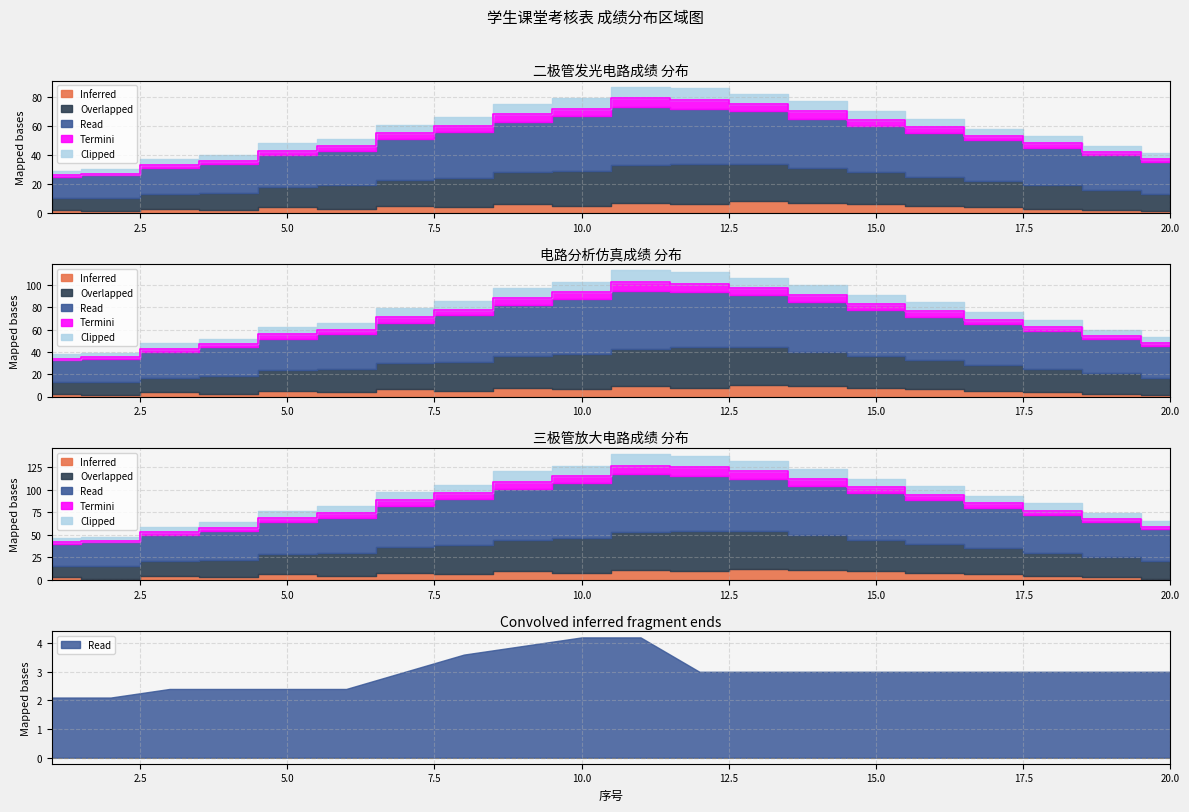

True or false: Termini and Read intersect in this chart.

False